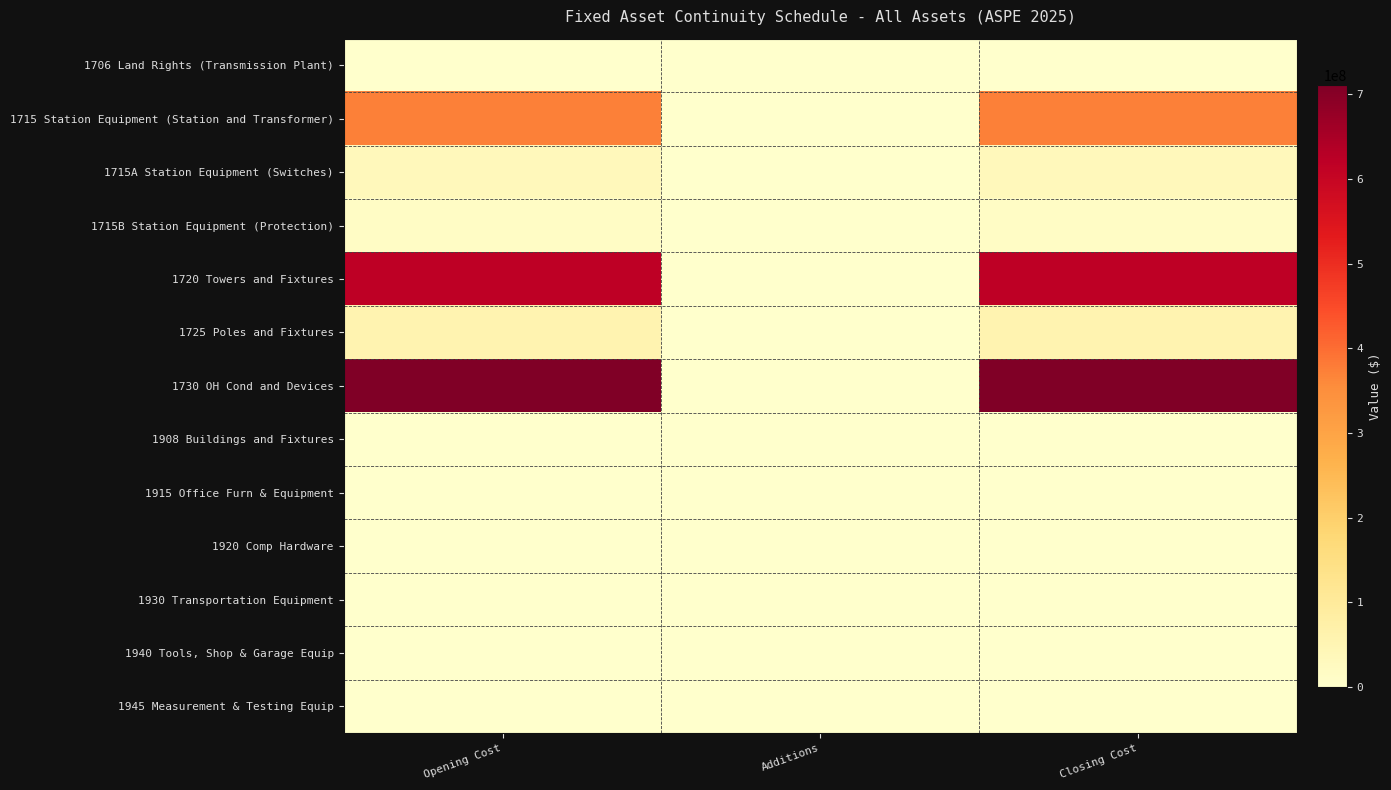

What is the total value across all series at Additions?

1680453.4